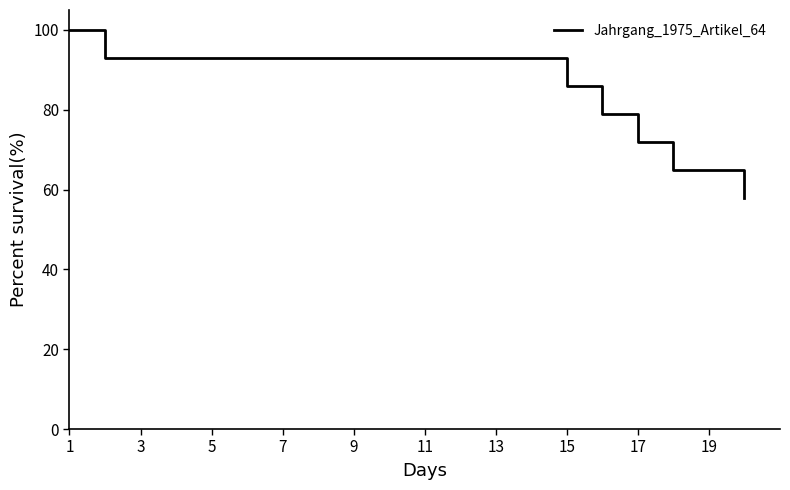

What is the difference between the maximum and minimum values?

42